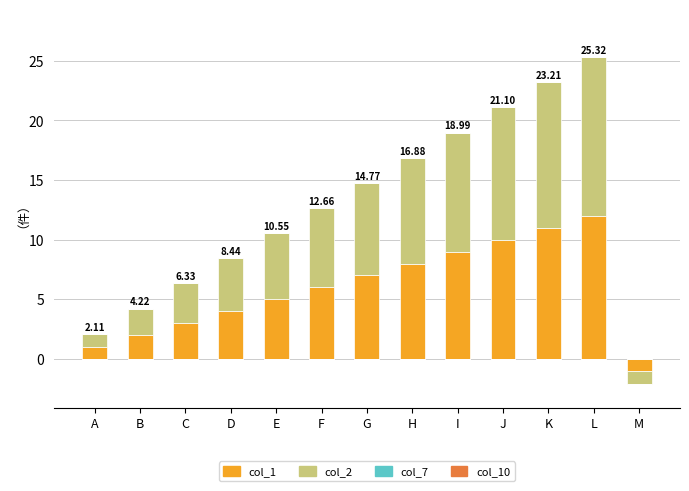

Count the number of categories in the chart.

13